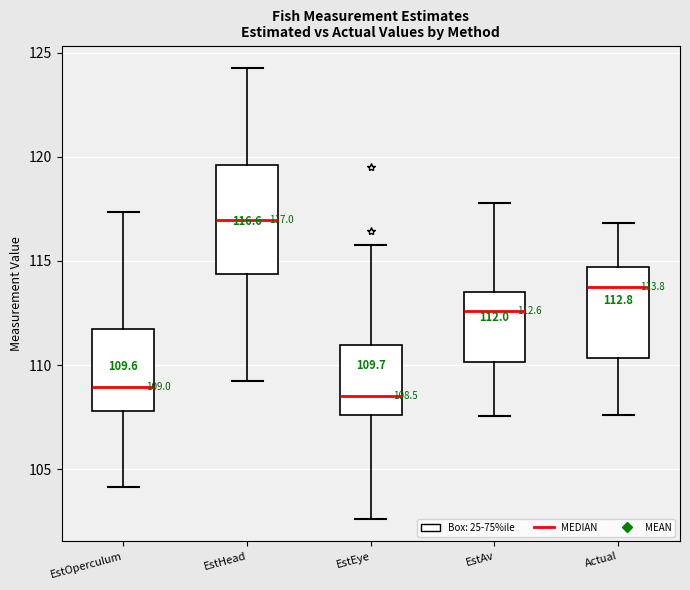

Which box is the tallest, from its lower edge to its upper edge?

EstHead